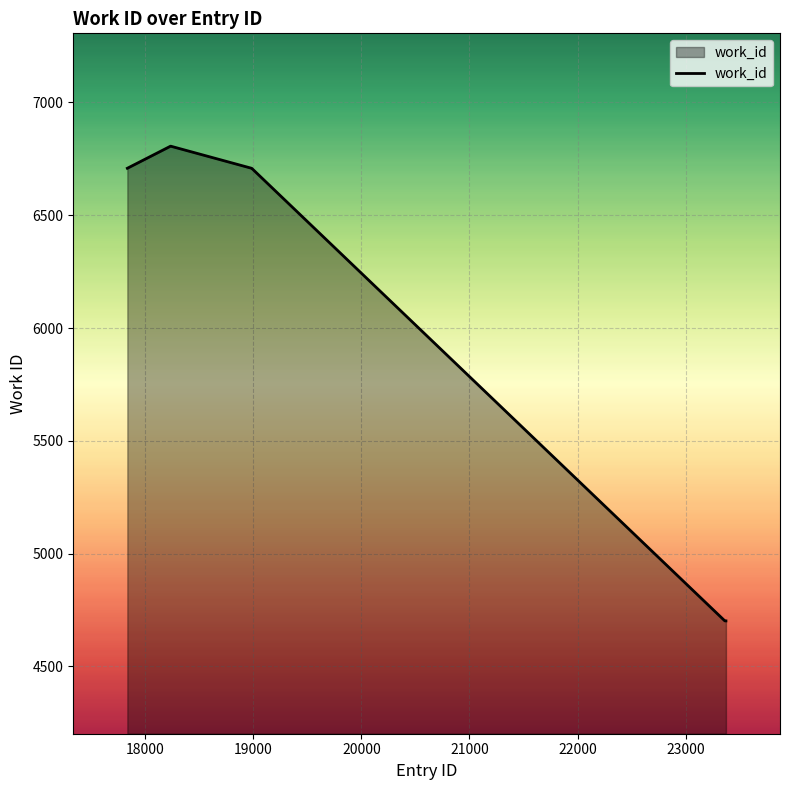

What is the smallest value displayed?

4702